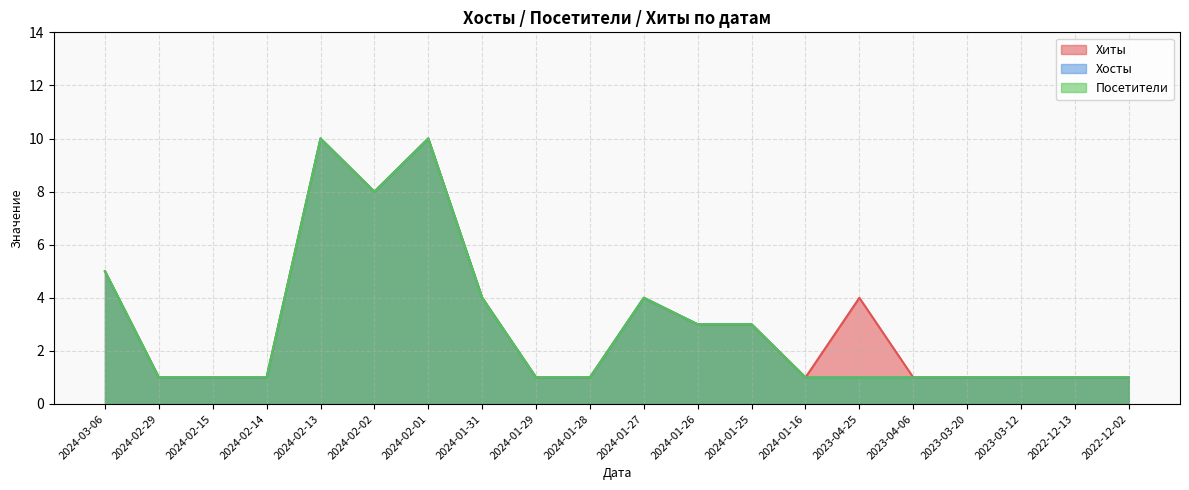

Does the chart have visible grid lines?

Yes